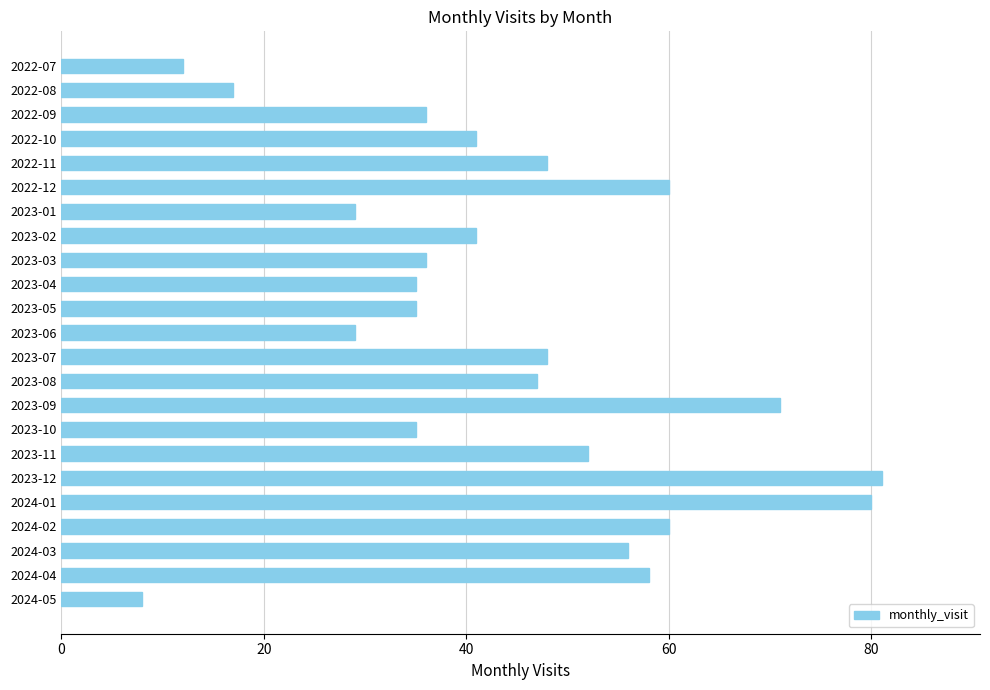

Does the chart contain stacked bars?

No